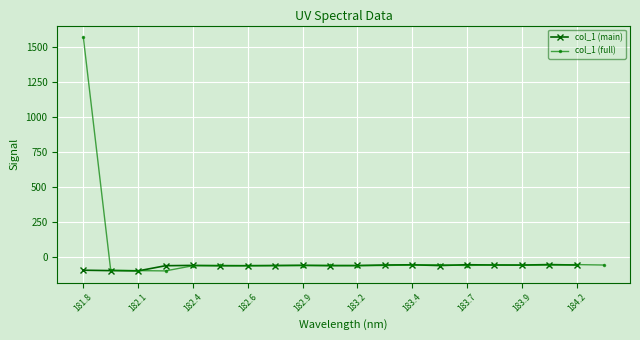

Reading left to right, list all the values displayed in this chart.

1571.8	-92.8	-95.7	-97.8	-60.7	-58.3	-61.3	-60.3	-59.2	-57.8	-60.7	-59.1	-55.7	-54.1	-59.5	-53.6	-55.7	-56.1	-52.6	-55.8